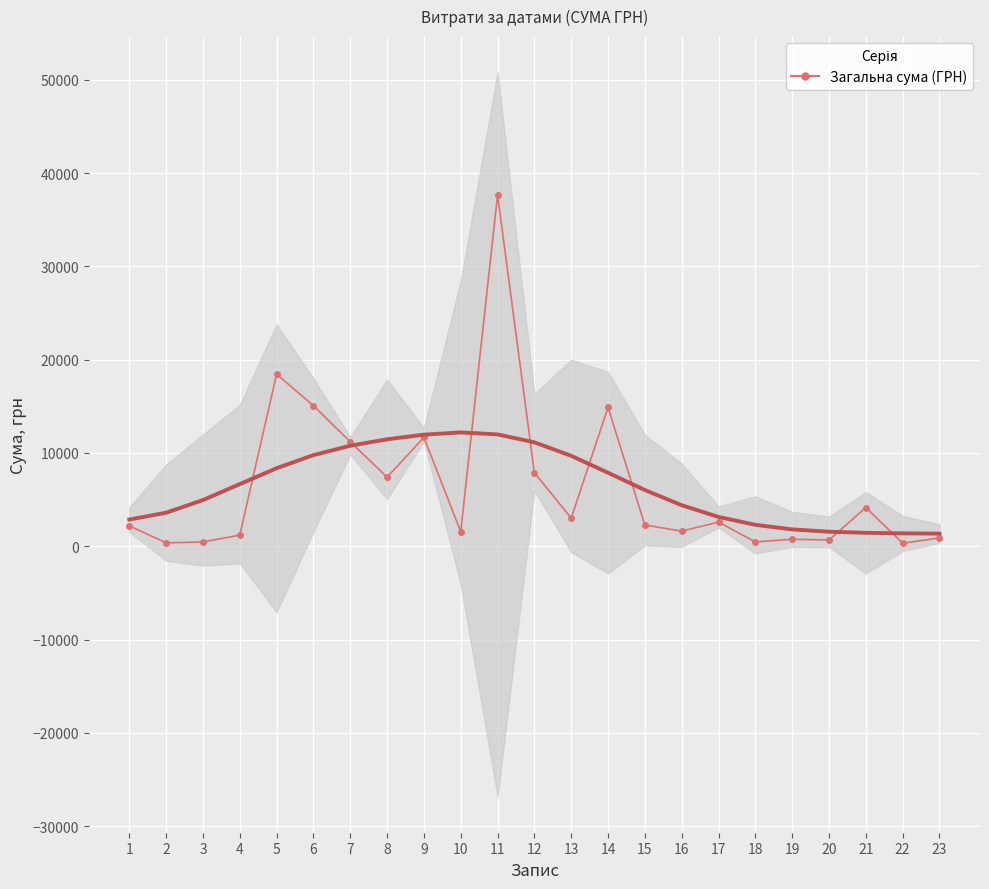

What is the smallest value displayed?

331.0